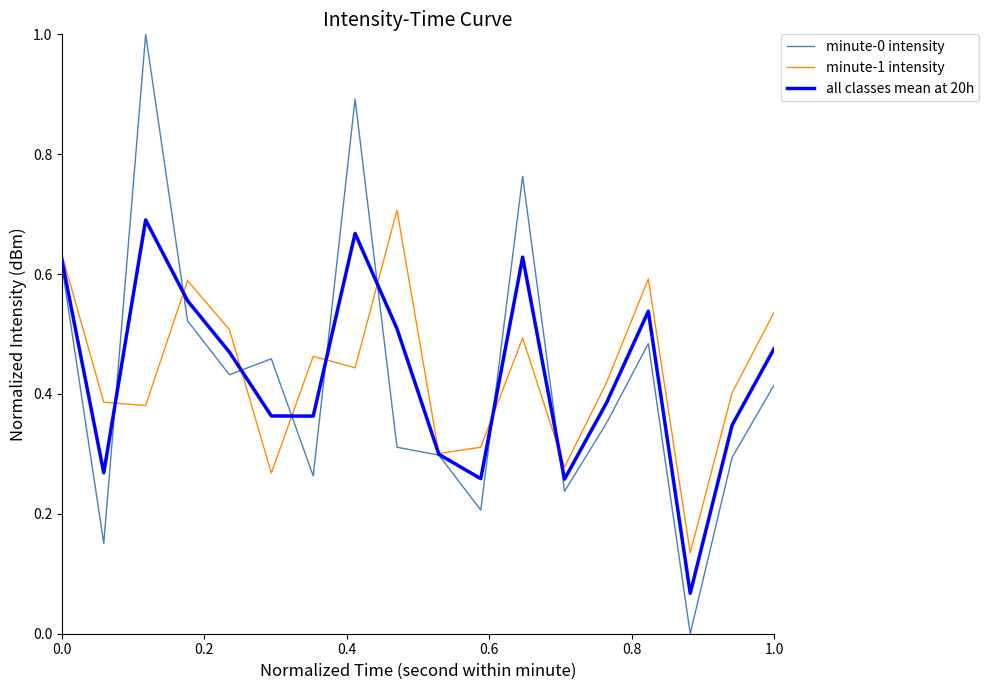

Which series has the widest spread of values?

minute-0 intensity